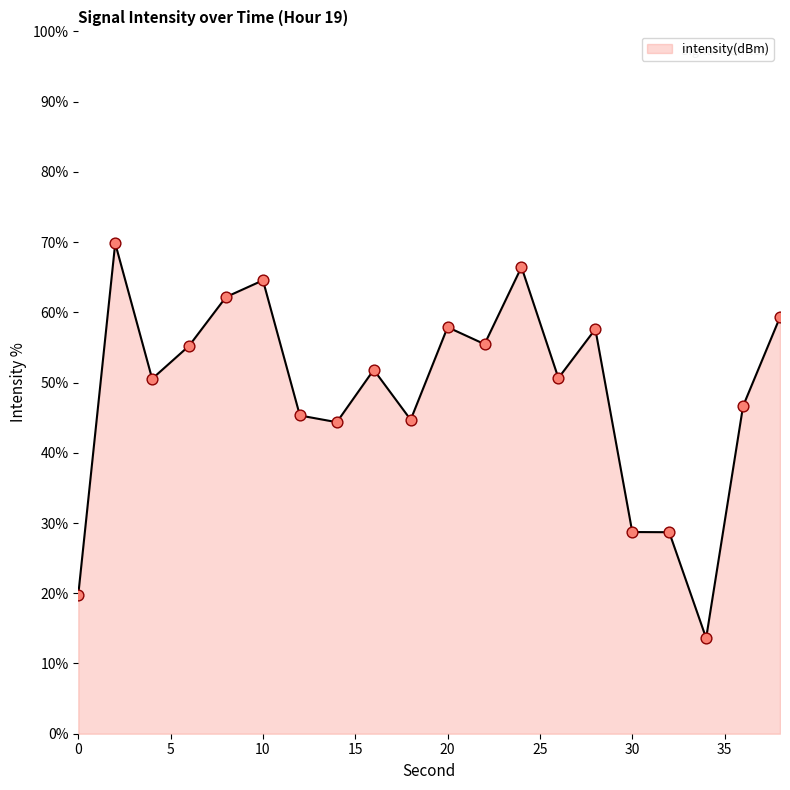

What is the minimum value shown in the chart?

13.6